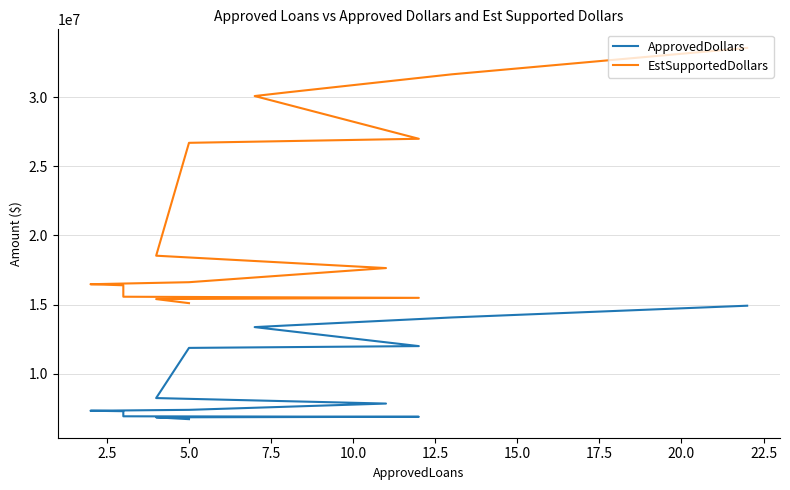

What is the label of the 6th point from the left?

5.0